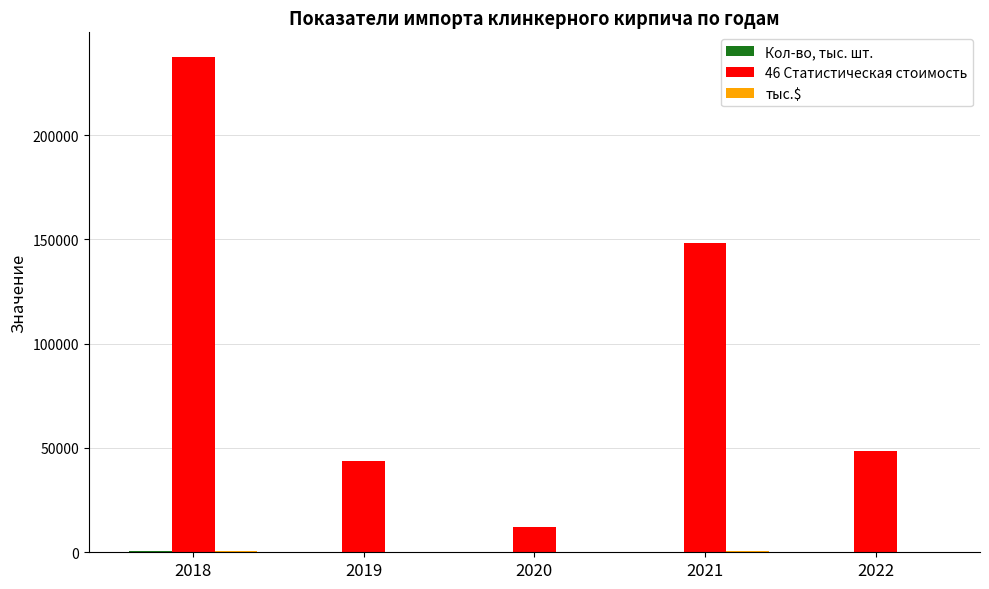

What is the average value of the 46 Статистическая стоимость series?

98065.1